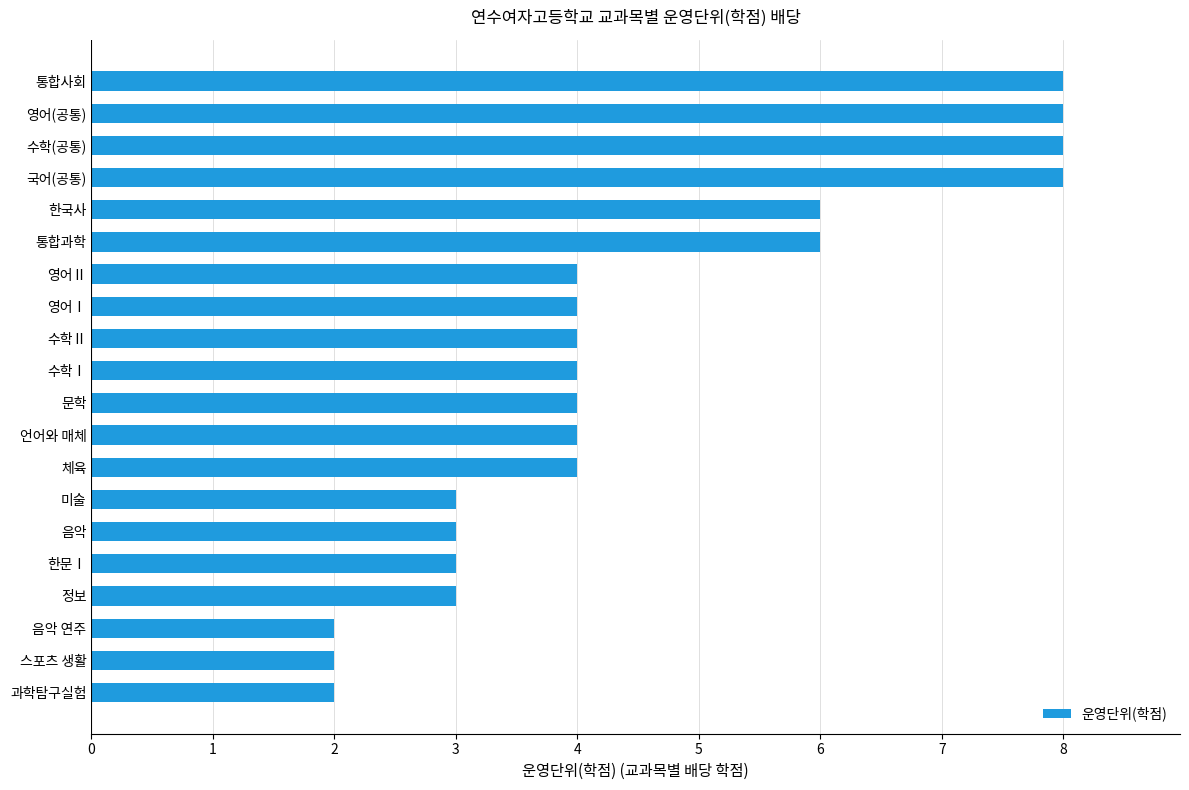

Read the value at 정보.

3